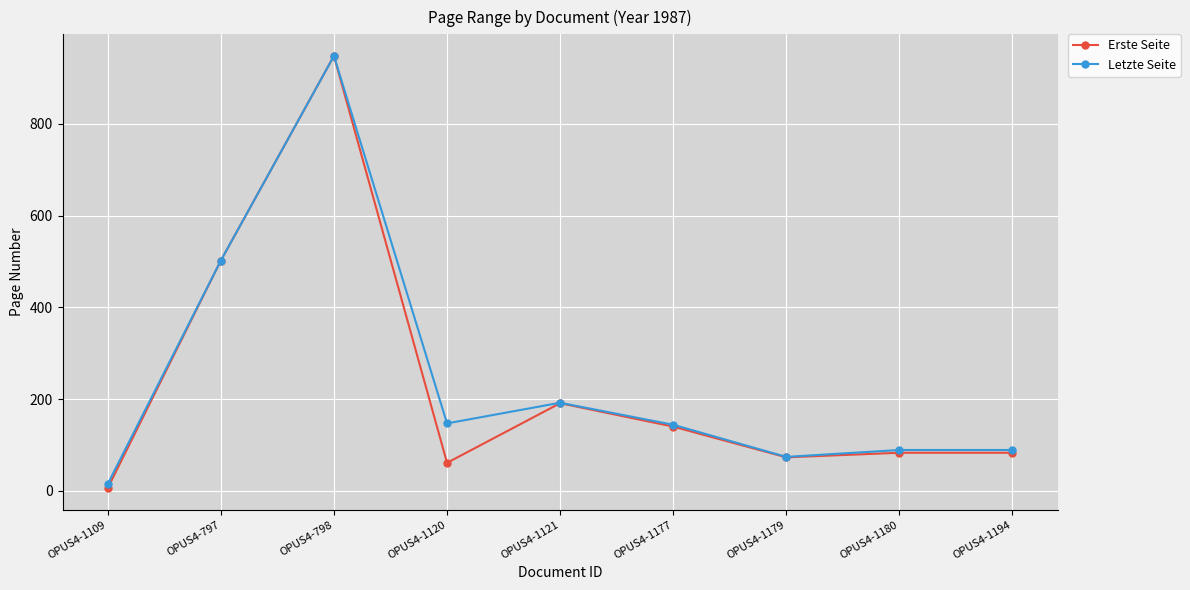

Where is the first local minimum for Erste Seite?

OPUS4-1120